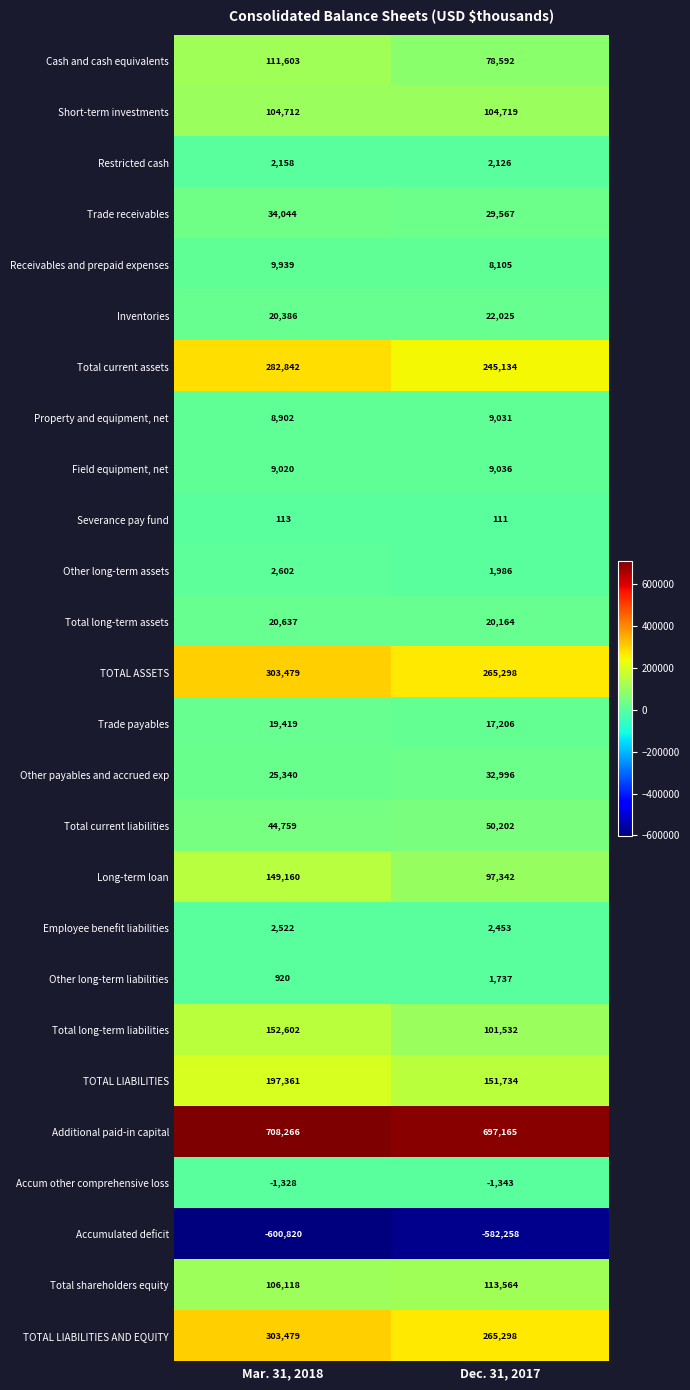

What is the smallest value displayed?

-600820